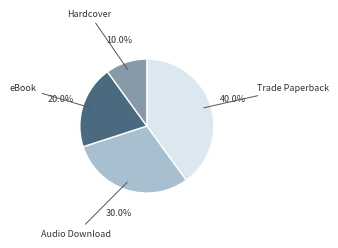

Is there any slice that represents more than half of the pie?

No